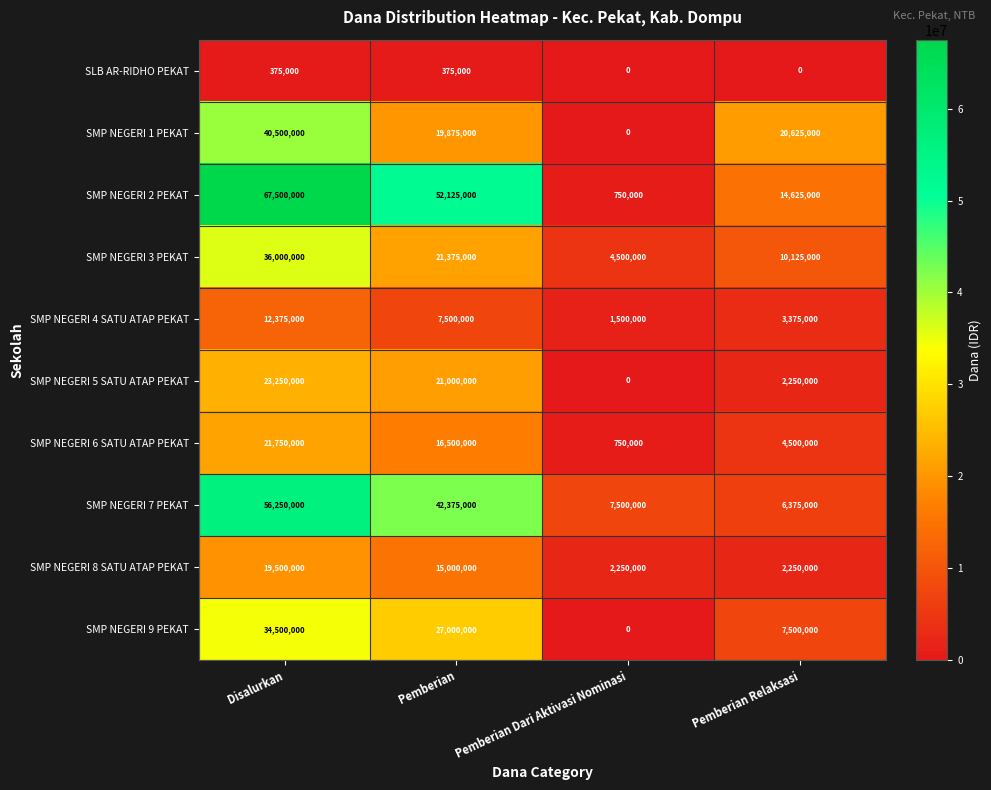

The value of SMP NEGERI 5 SATU ATAP PEKAT at Pemberian Relaksasi is 2250000. True or false?

True